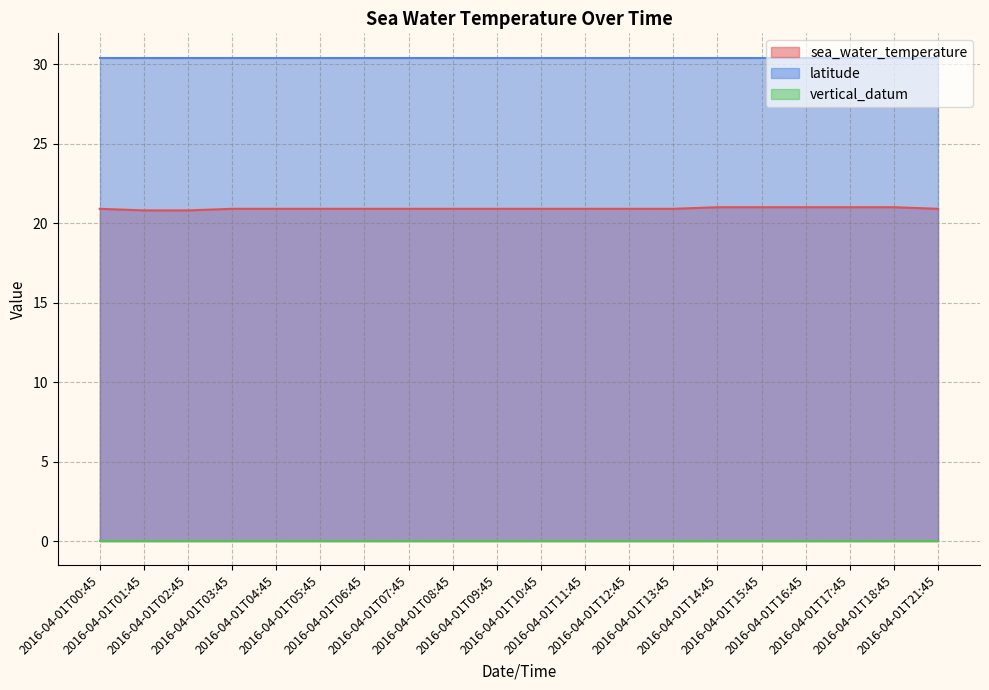

Rank the series by their maximum value, from highest to lowest.

latitude, sea_water_temperature, vertical_datum